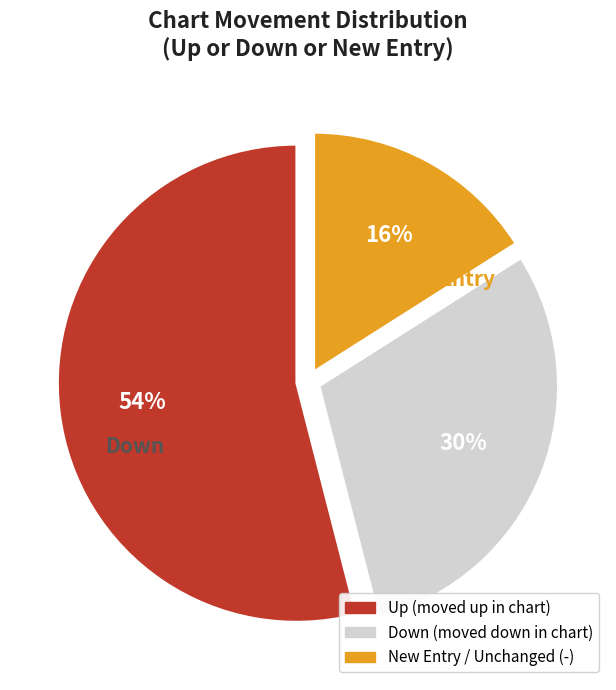

To the nearest percent, what is the difference between the largest and smallest slice percentages?

38%